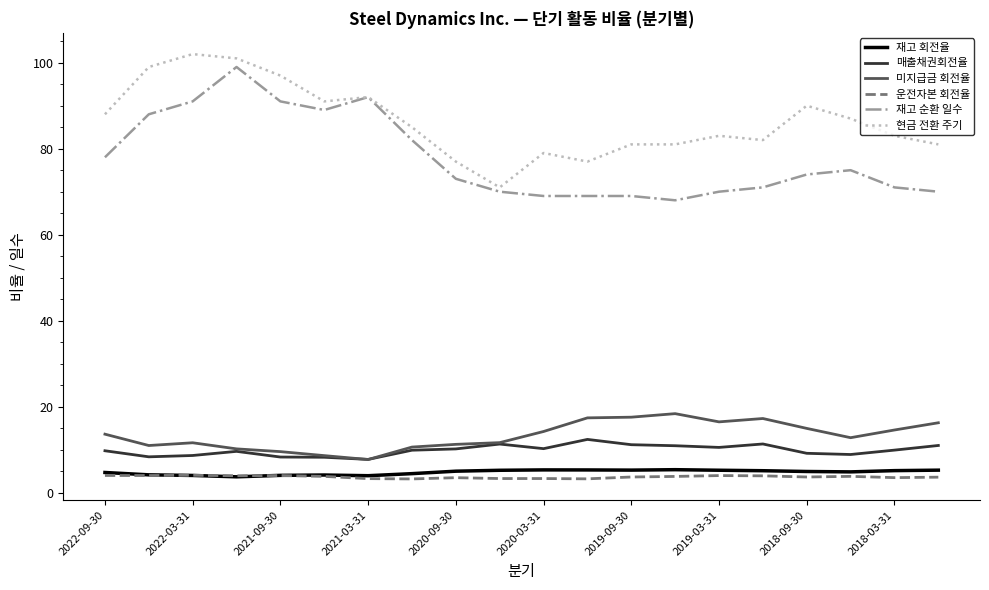

At how many categories does at least one series exceed 69?

20